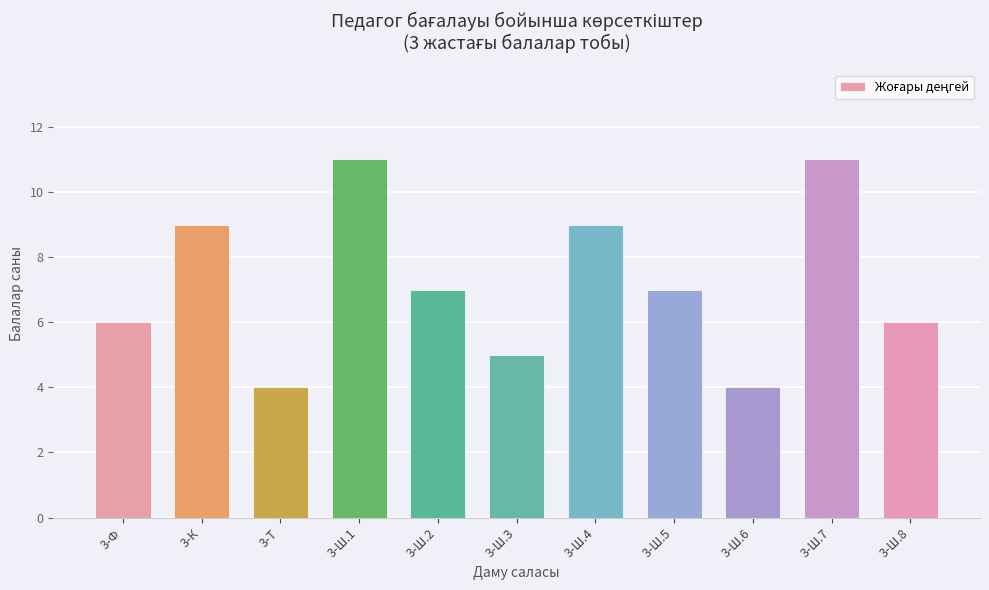

Read the value at 3-Ш.4.

9